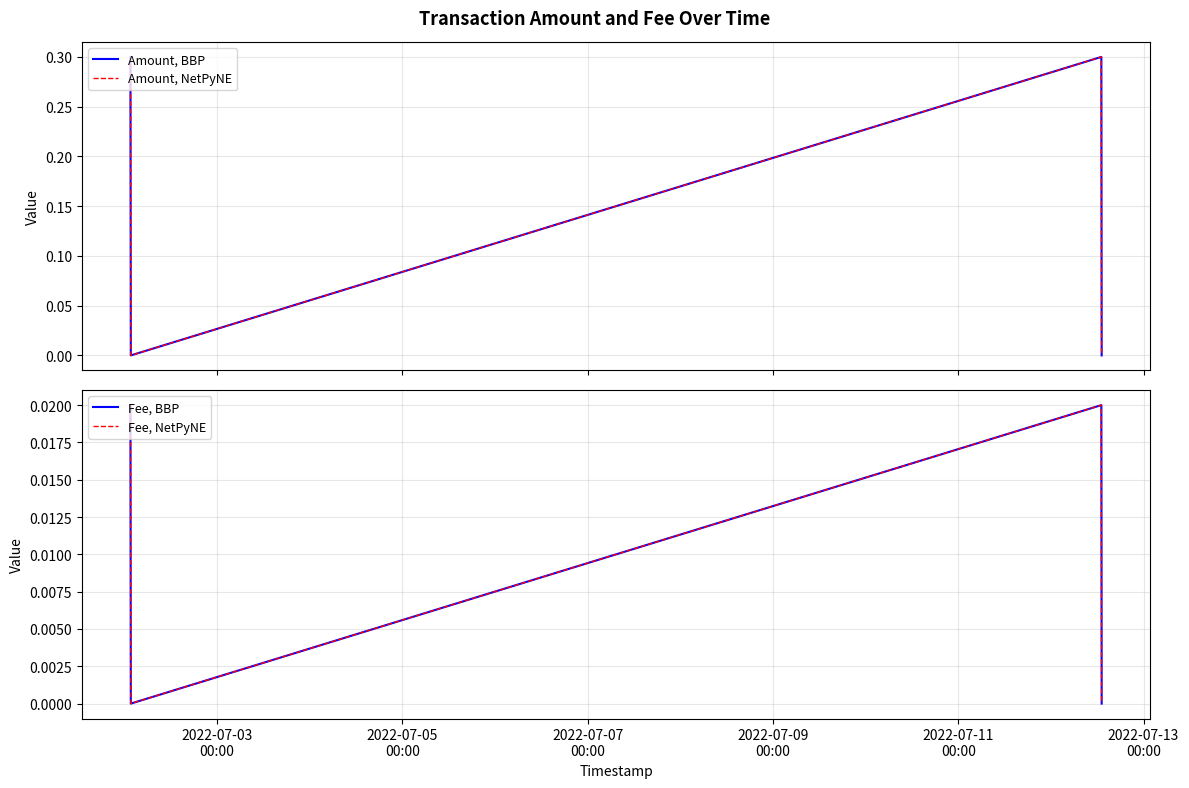

How many interior local valleys does the Fee, BBP series have?

1